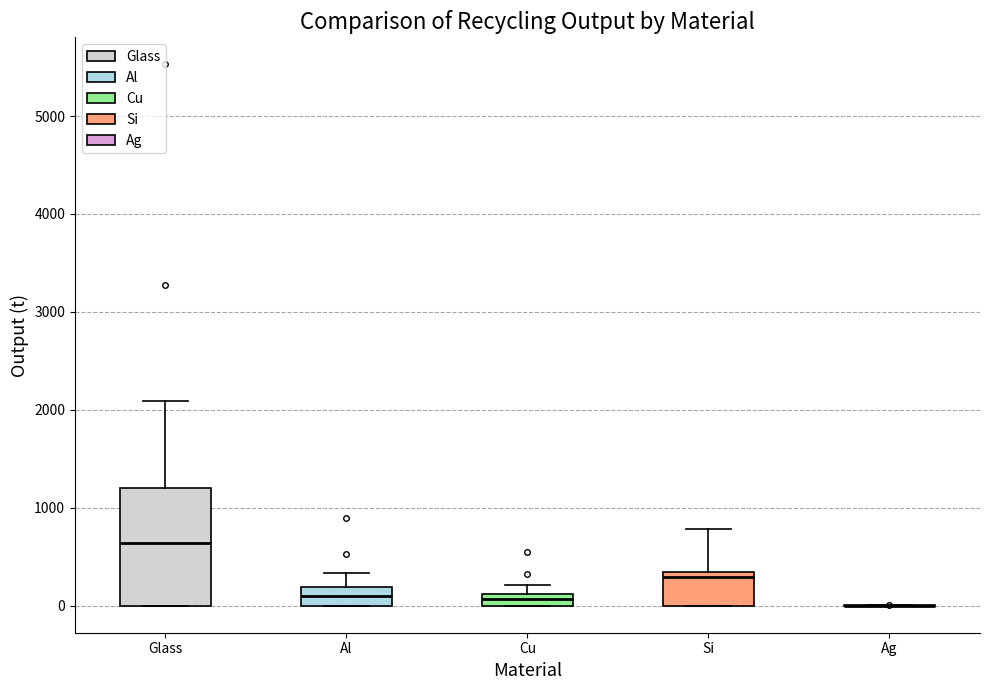

Which box is the tallest, from its lower edge to its upper edge?

Glass